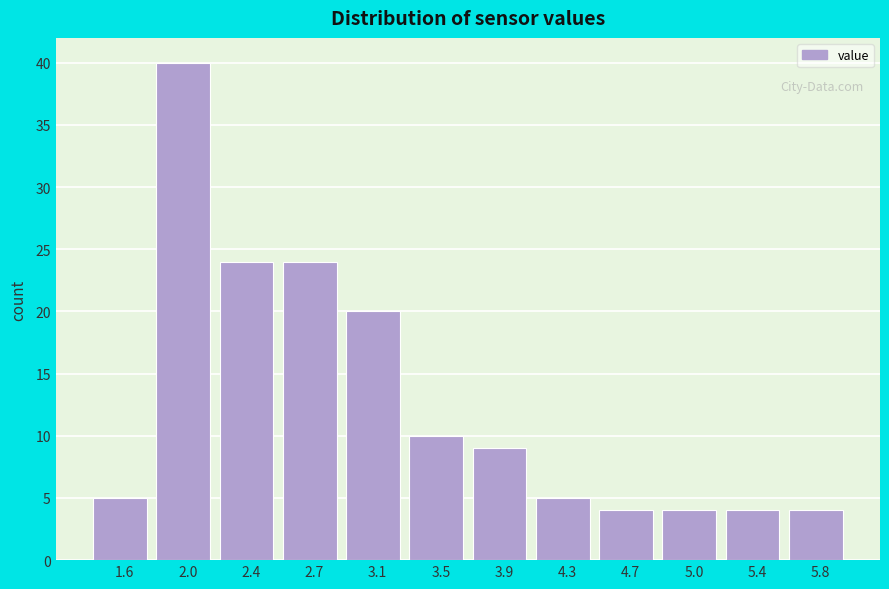

Reading left to right, list every bar in this chart as the range it spans on the x-axis followed by its height. Neither the bar edges nor the heights are printed on the chart, so give them approximately, as read against the axes.

1.40 to 1.80: 5
1.80 to 2.15: 40
2.15 to 2.55: 24
2.55 to 2.95: 24
2.95 to 3.30: 20
3.30 to 3.70: 10
3.70 to 4.10: 9
4.10 to 4.45: 5
4.45 to 4.85: 4
4.85 to 5.25: 4
5.25 to 5.60: 4
5.60 to 6.00: 4